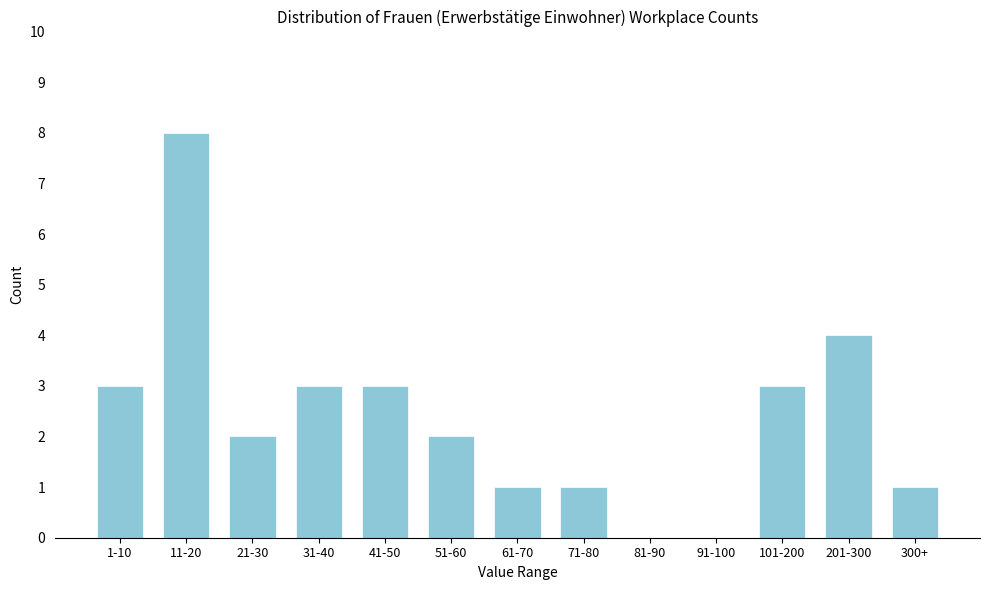

Reading left to right, list all the values displayed in this chart.

1-10=3	11-20=8	21-30=2	31-40=3	41-50=3	51-60=2	61-70=1	71-80=1	81-90=0	91-100=0	101-200=3	201-300=4	300+=1